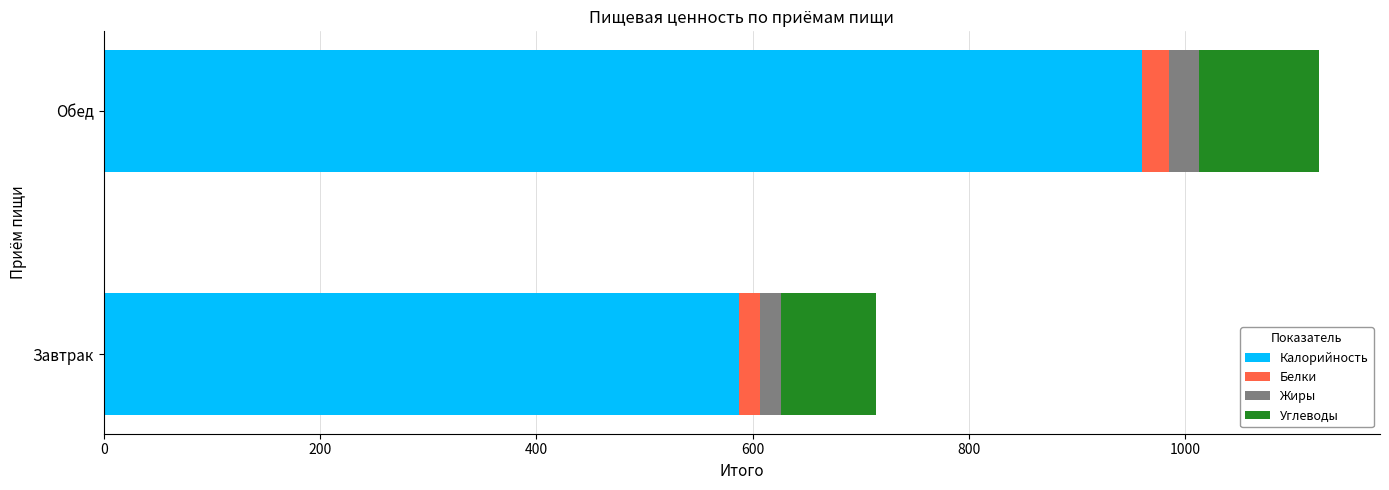

How many values in the Калорийность series exceed 959?

1